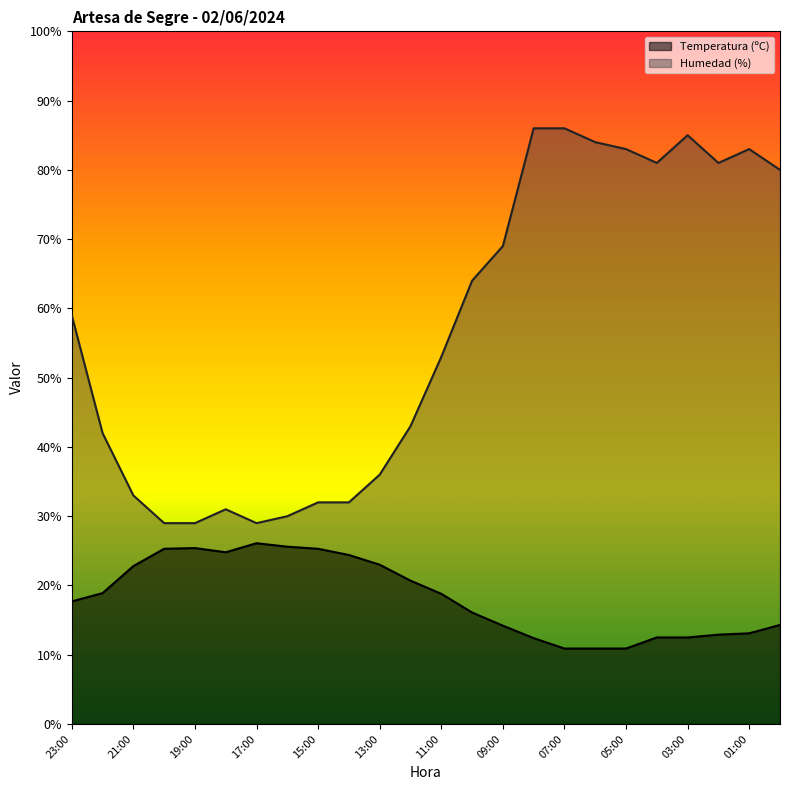

What is the difference between the highest and lowest values at 13:00?

13.0